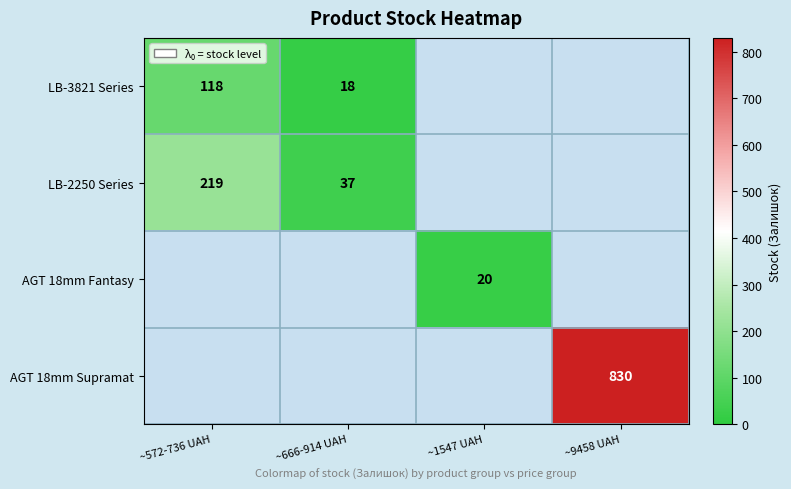

Between ~572-736 UAH and ~9458 UAH, which is larger?

~9458 UAH